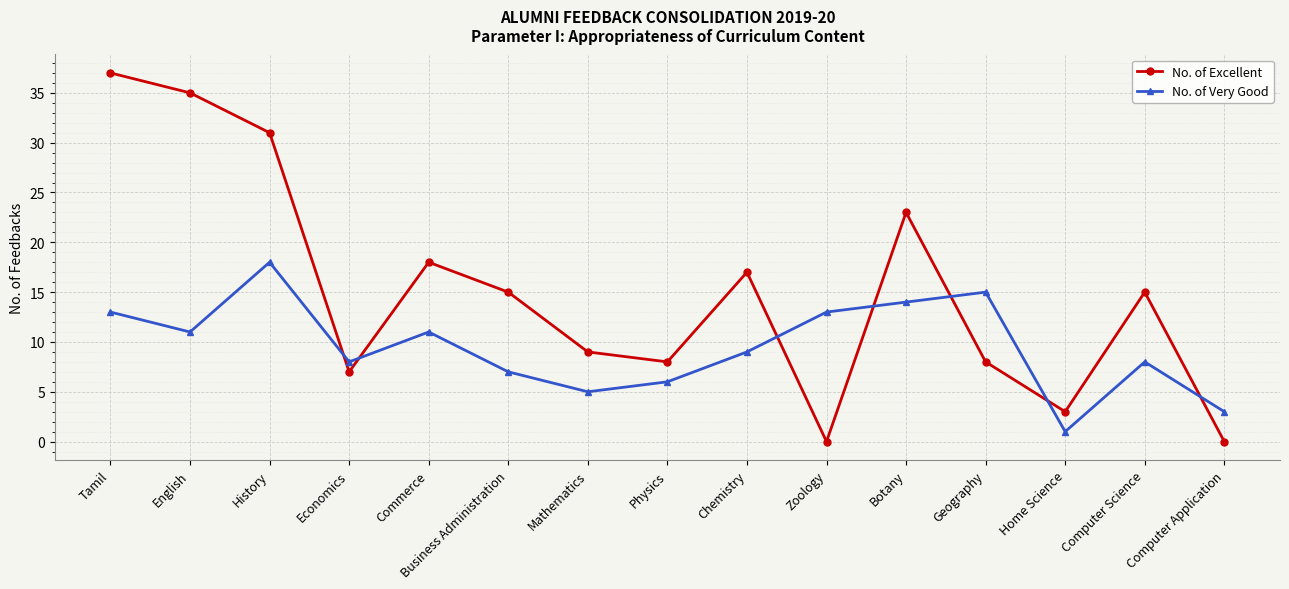

Does the chart display data point markers on the line(s)?

Yes